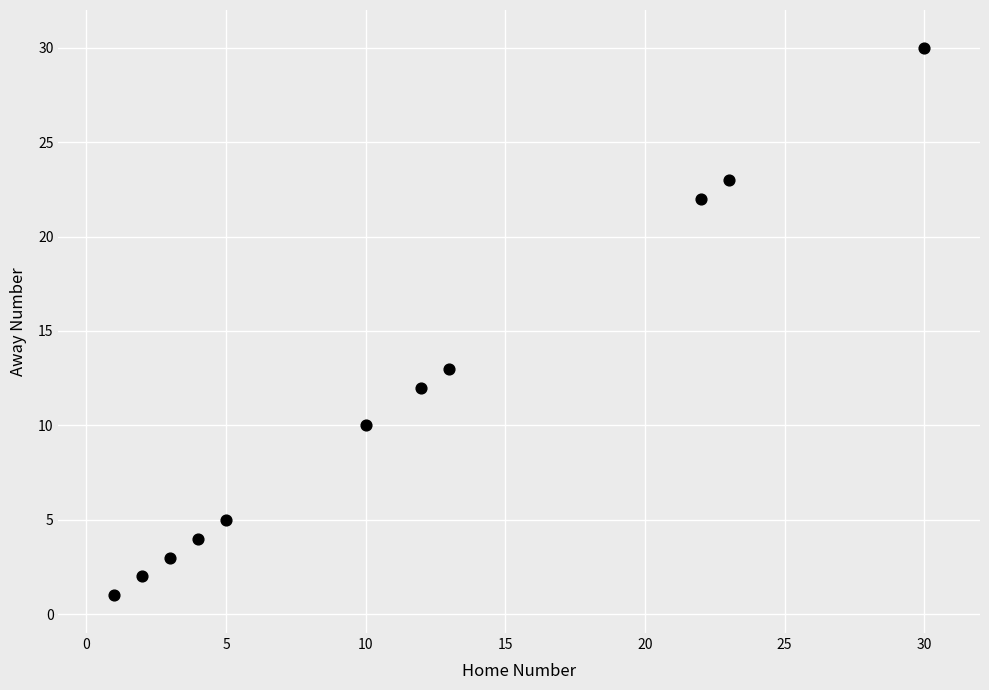

What Y value in the scatter plot is closest to 15?

13